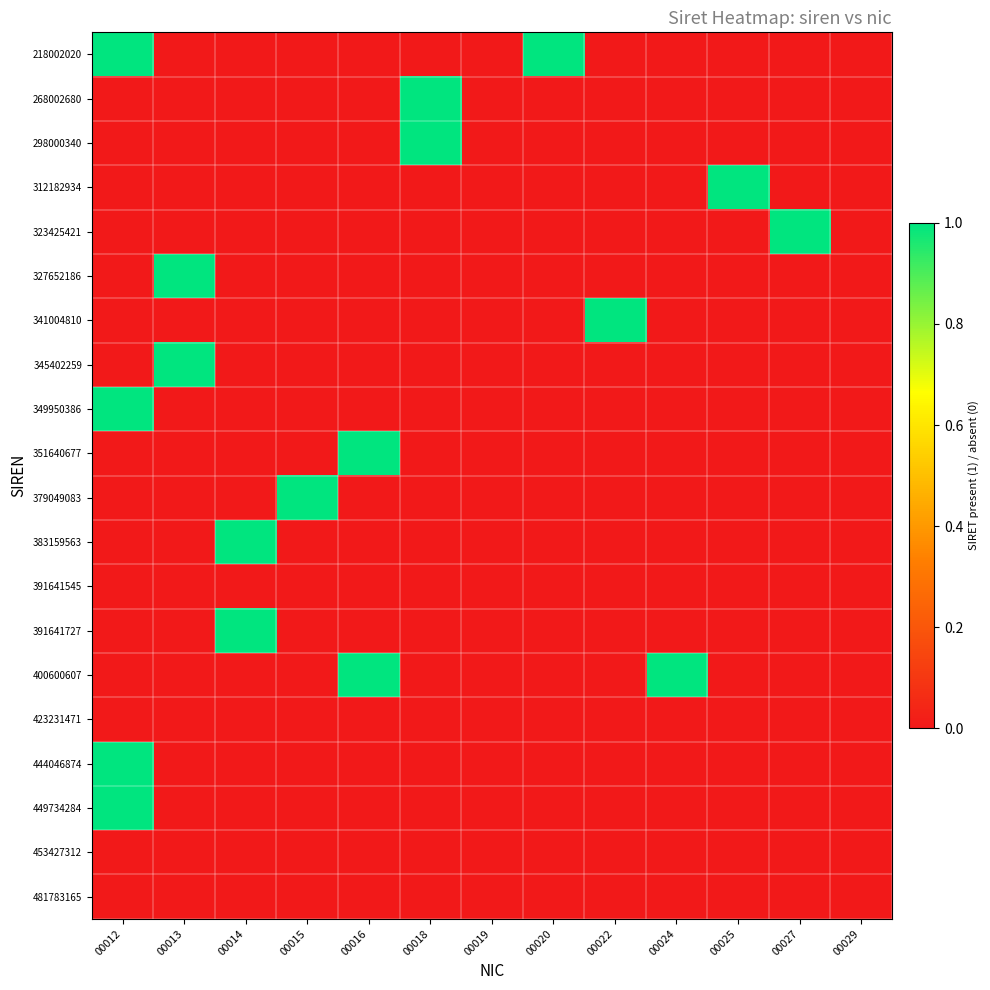

At which category is the sum across all series the highest?

00012